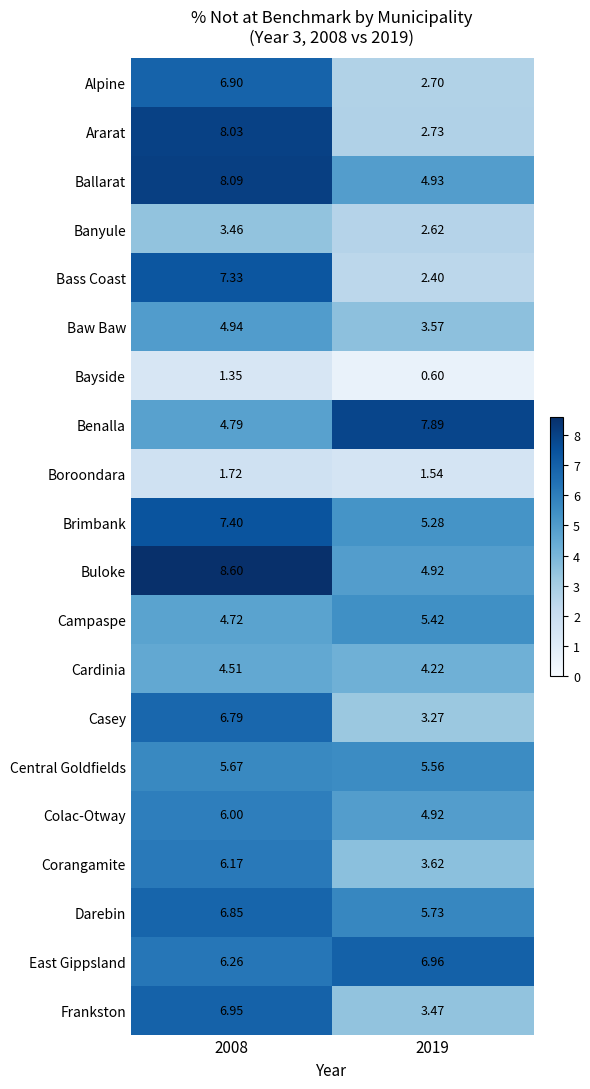

List the series in order of their peak value, lowest first.

Bayside, Boroondara, Banyule, Cardinia, Baw Baw, Campaspe, Central Goldfields, Colac-Otway, Corangamite, Casey, Darebin, Alpine, Frankston, East Gippsland, Bass Coast, Brimbank, Benalla, Ararat, Ballarat, Buloke